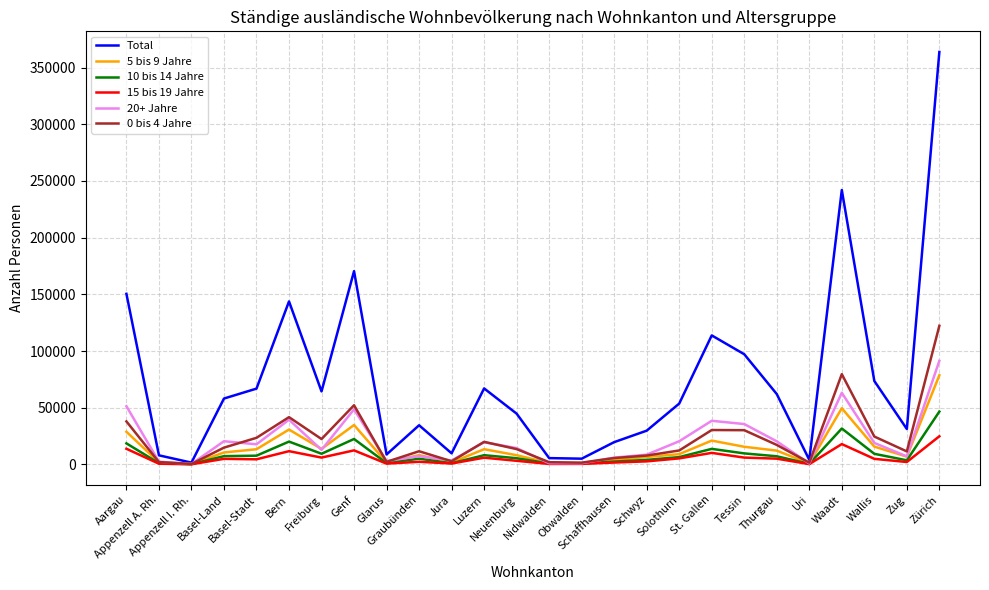

What is the highest value of the Total series?

363801